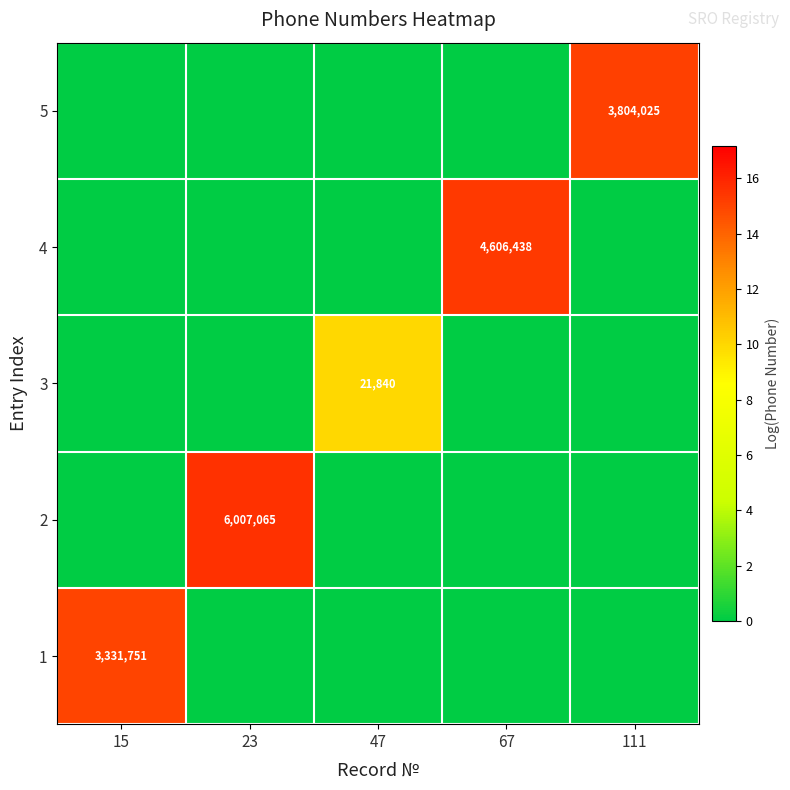

The 1 series shows 4666113 at 15. True or false?

False